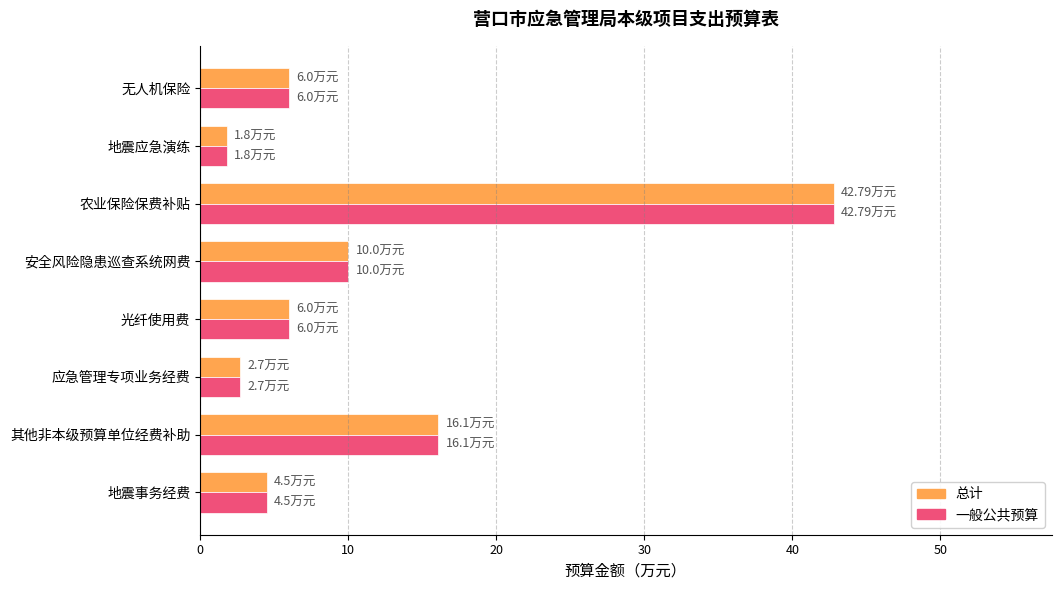

Where is 总计 nearest to the value 22?

其他非本级预算单位经费补助